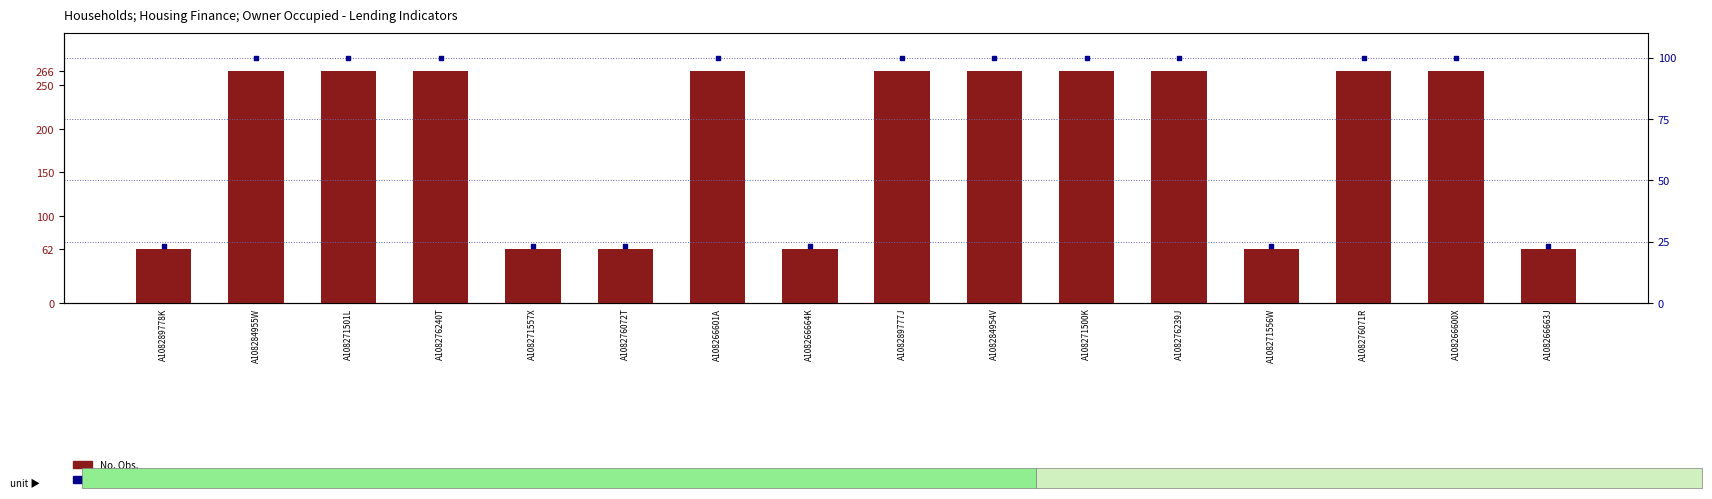

Is the value of percentile rank within the sample at A108276240T greater than the value of No. Obs. at A108266600X?

No